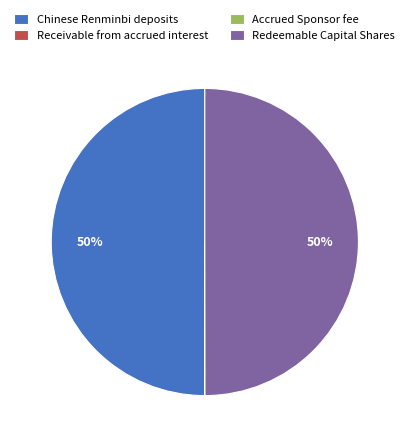

The Redeemable Capital Shares slice represents 59% of the pie. True or false?

False